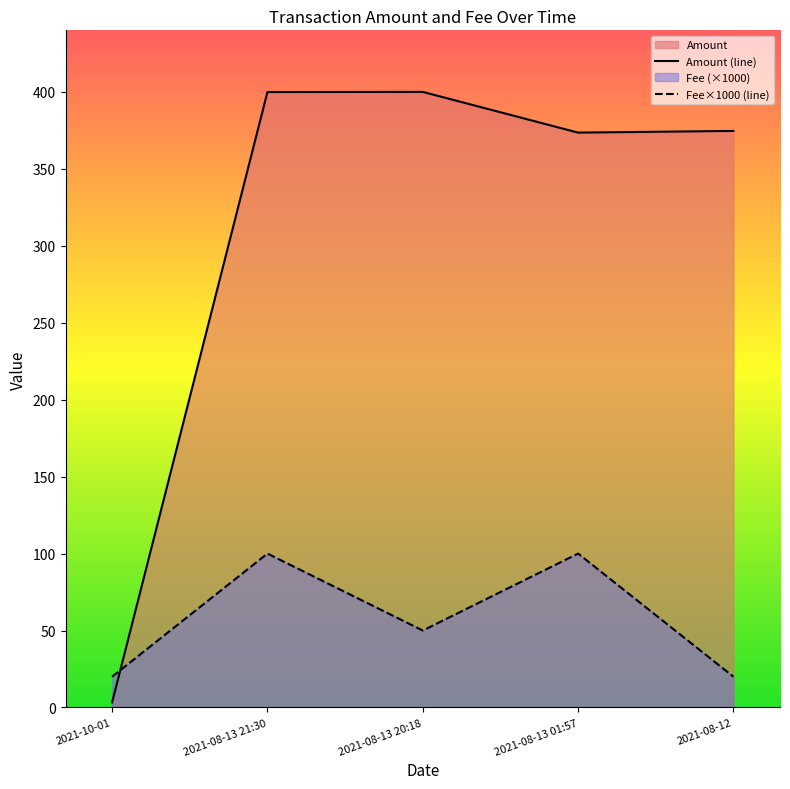

True or false: Amount (line) has a value of 374.6 at 2021-08-12.

True